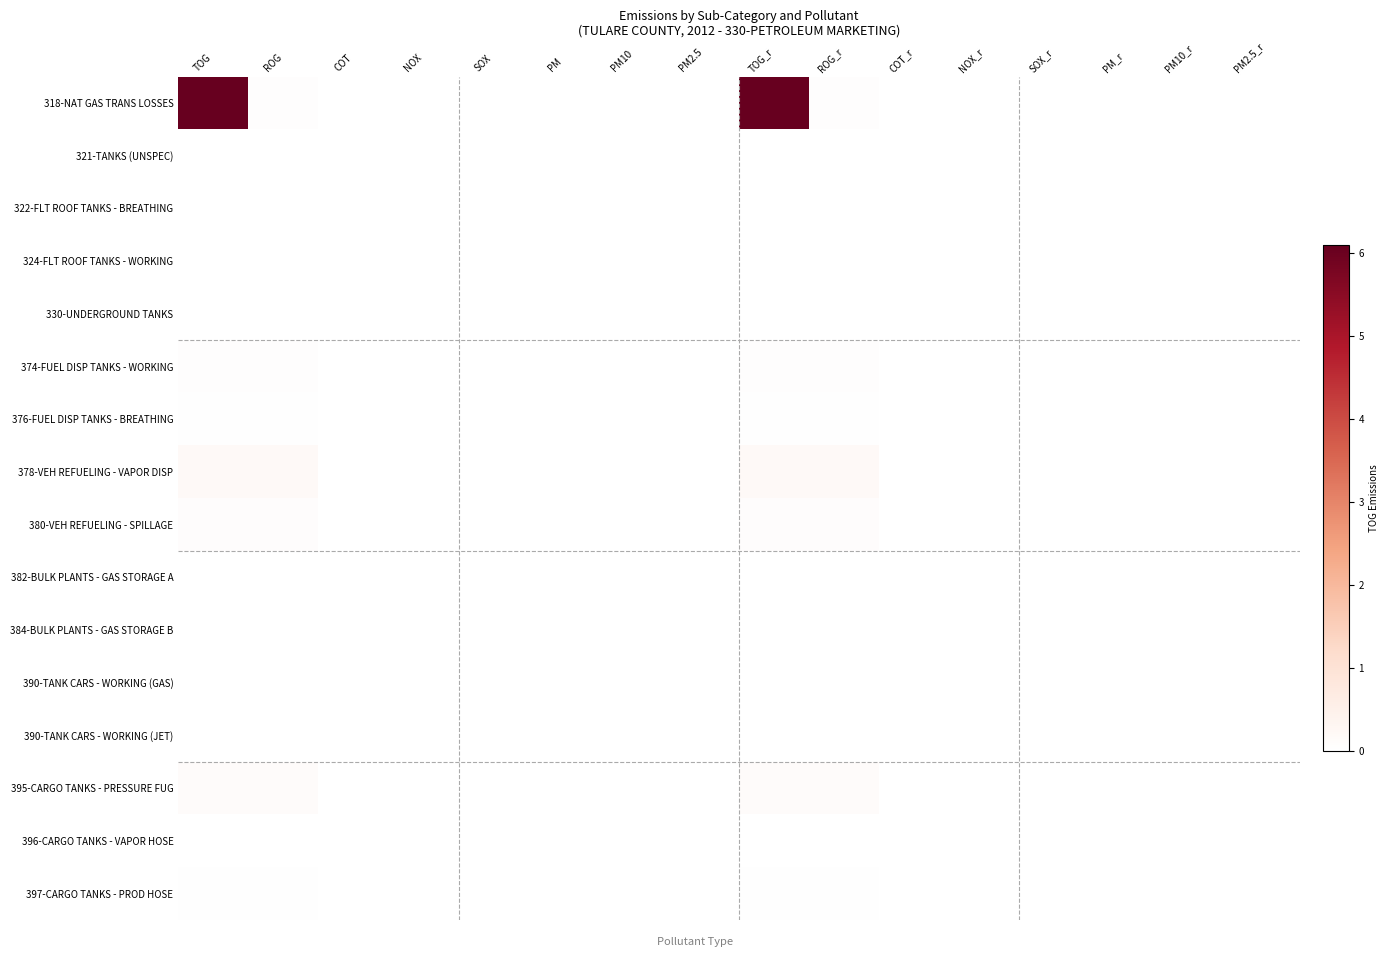

Rank the series by their maximum value, from highest to lowest.

318-NAT GAS TRANS LOSSES, 378-VEH REFUELING - VAPOR DISP, 395-CARGO TANKS - PRESSURE FUG, 380-VEH REFUELING - SPILLAGE, 374-FUEL DISP TANKS - WORKING, 376-FUEL DISP TANKS - BREATHING, 397-CARGO TANKS - PROD HOSE, 390-TANK CARS - WORKING (GAS), 396-CARGO TANKS - VAPOR HOSE, 321-TANKS (UNSPEC), 322-FLT ROOF TANKS - BREATHING, 324-FLT ROOF TANKS - WORKING, 330-UNDERGROUND TANKS, 382-BULK PLANTS - GAS STORAGE A, 384-BULK PLANTS - GAS STORAGE B, 390-TANK CARS - WORKING (JET)